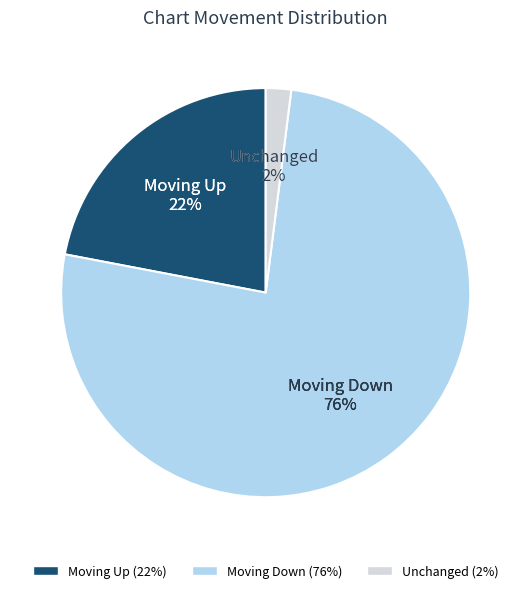

How many segments does this pie chart have?

3